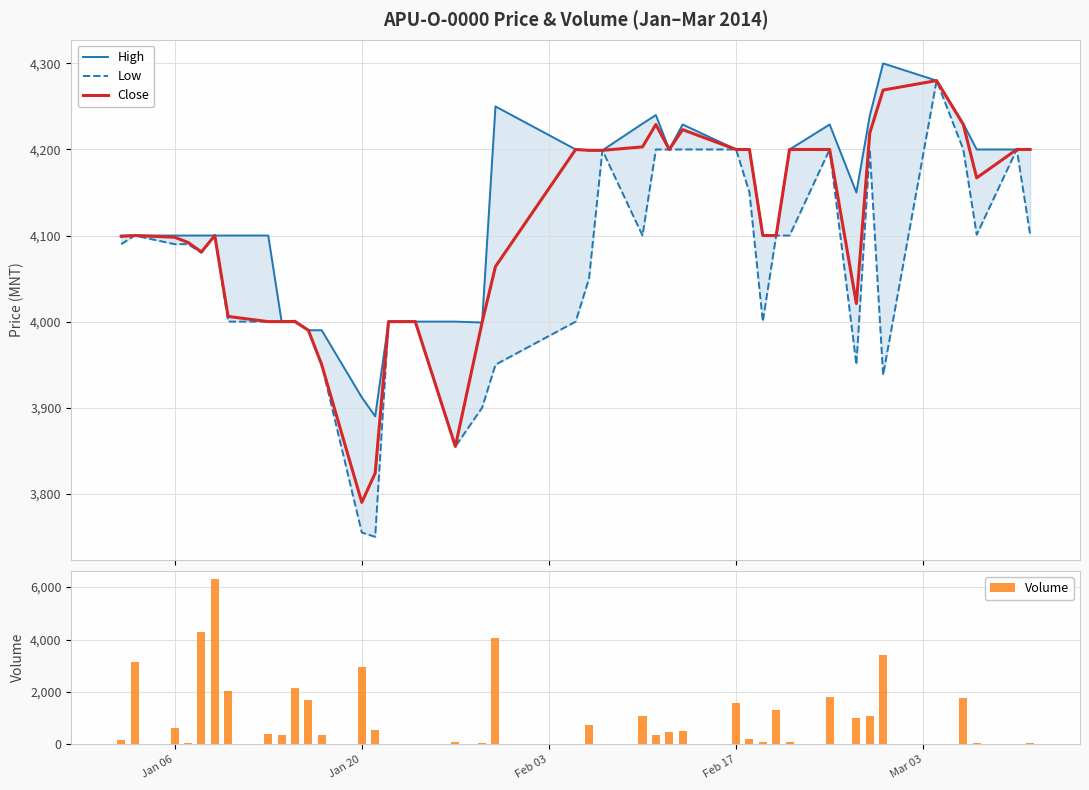

What is the highest value of the Close series?

4280